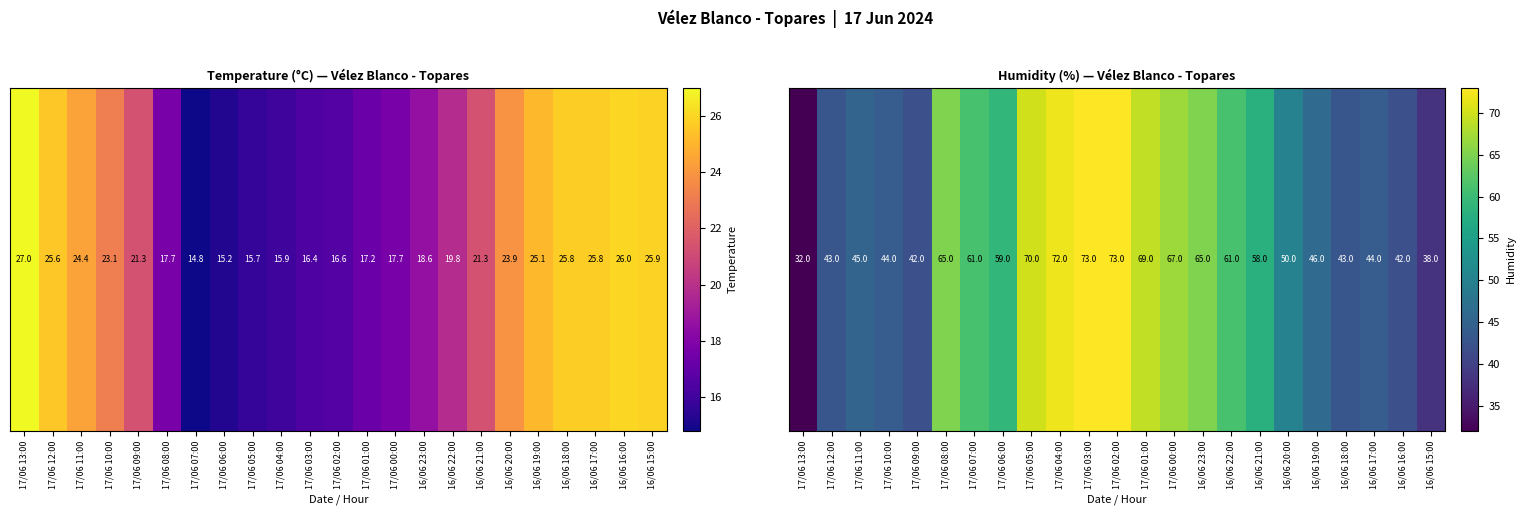

What is the smallest value displayed?

32